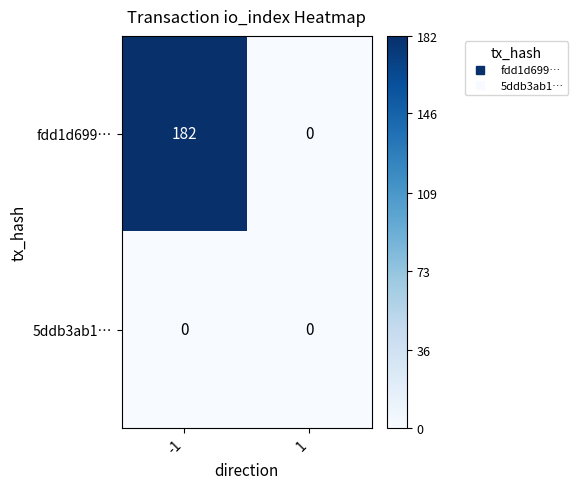

Which series changed the most between -1 and 1?

fdd1d699…